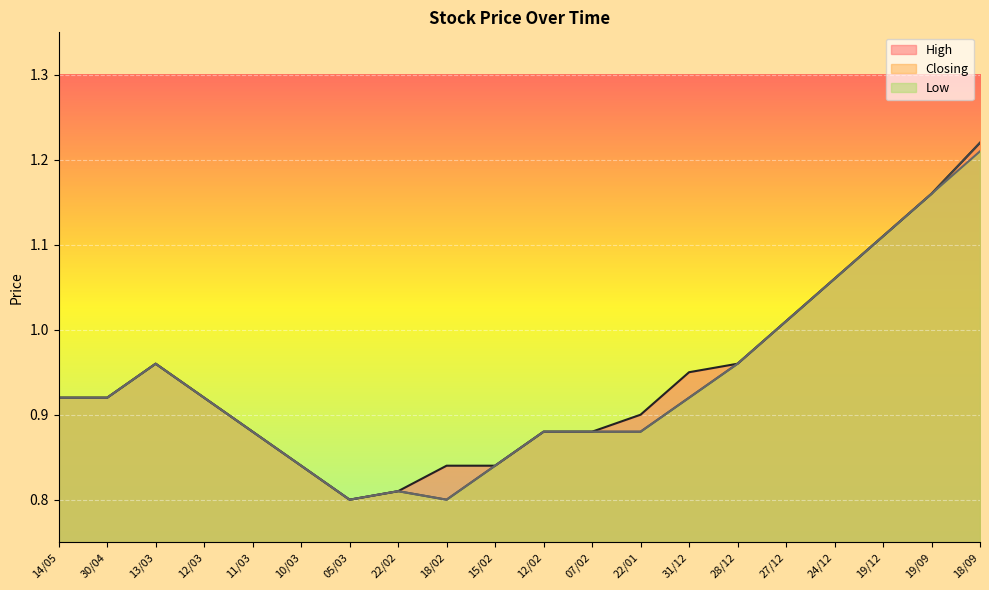

True or false: Low has a value of 0.8 at 05/03.

True